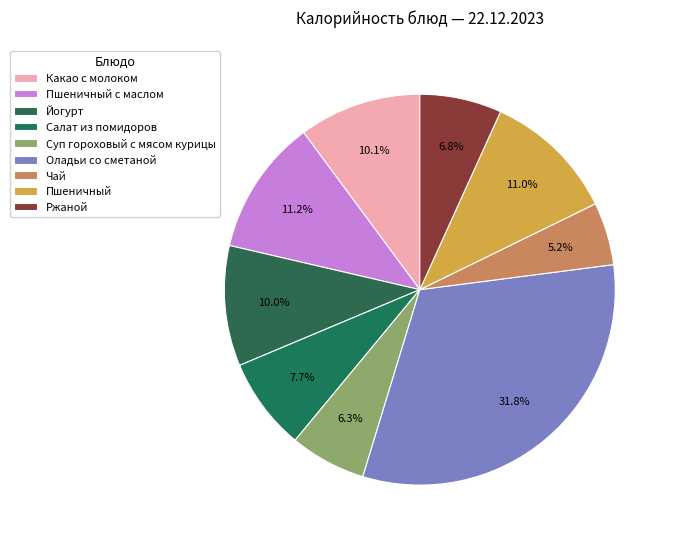

Is Суп гороховый с мясом курицы the majority of the pie?

No